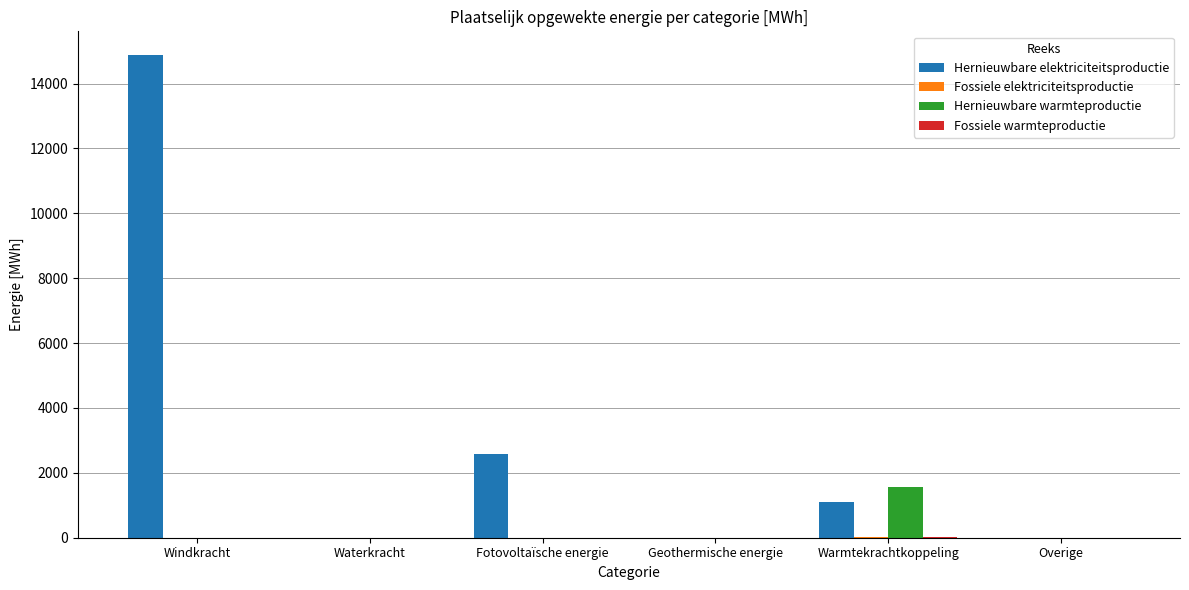

Where is Hernieuwbare elektriciteitsproductie nearest to the value 7433?

Fotovoltaïsche energie